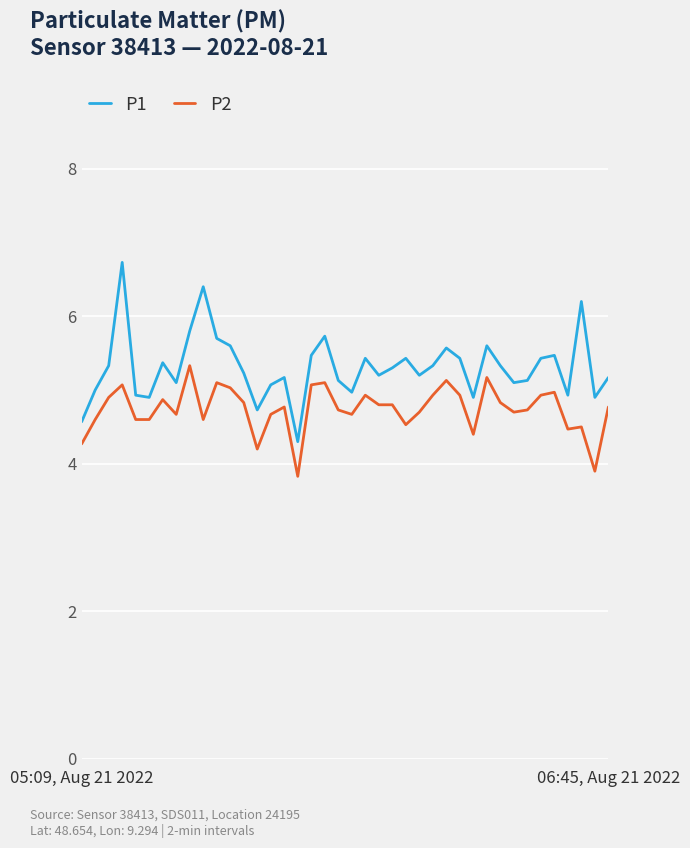

Rank the series by their average value, from lowest to highest.

P2, P1